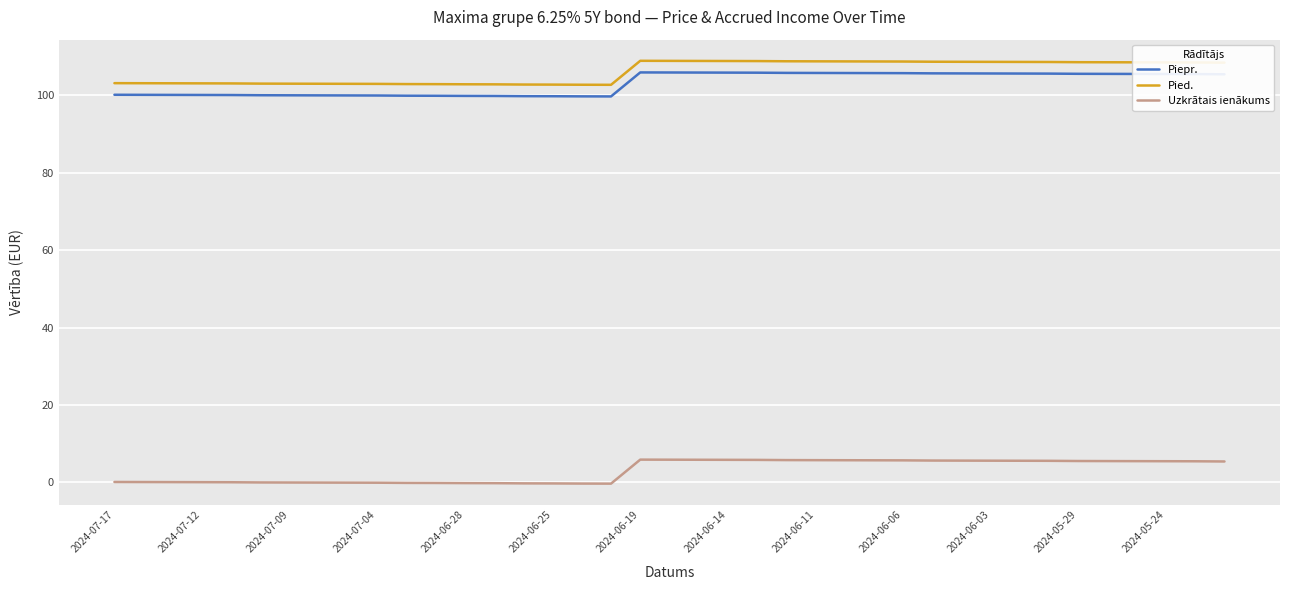

True or false: Pied. and Uzkrātais ienākums intersect in this chart.

False